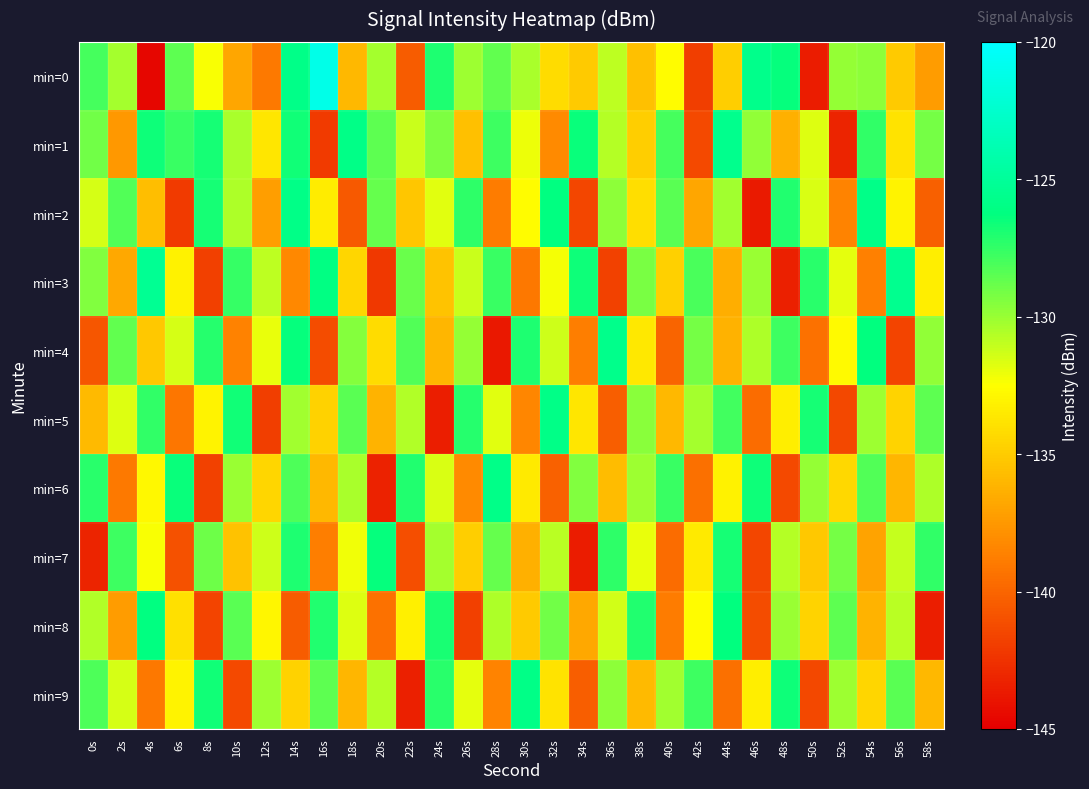

What is the spread (max minus min) of values at 38s?

8.8